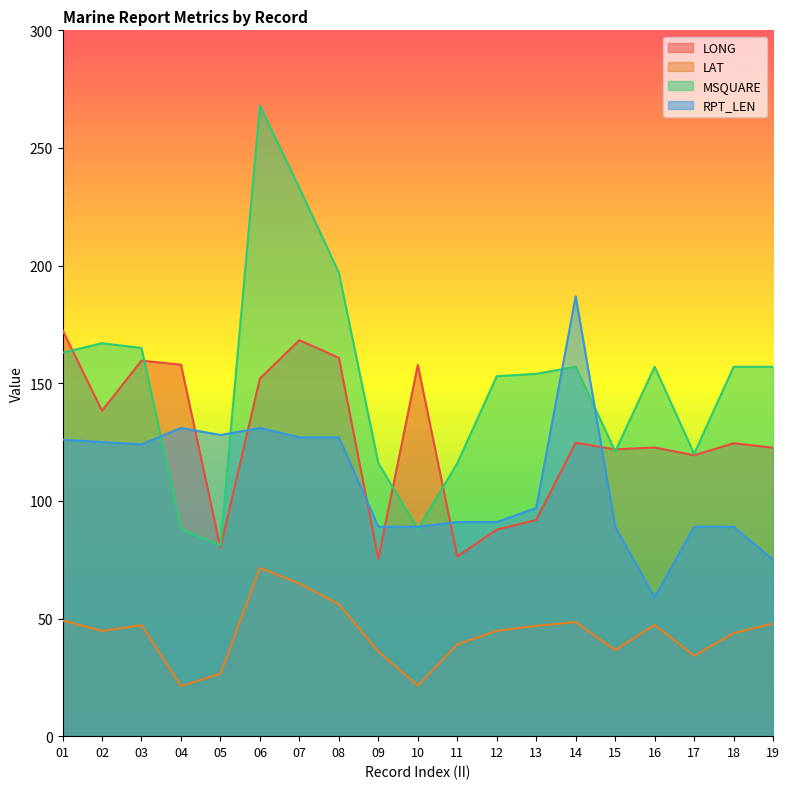

What is the value of the LONG point at the 17th from the left?

119.4